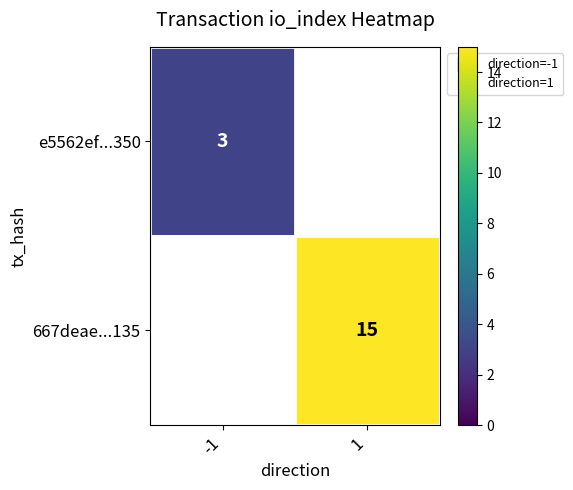

List the series in order of their overall mean, lowest first.

e5562ef...350, 667deae...135